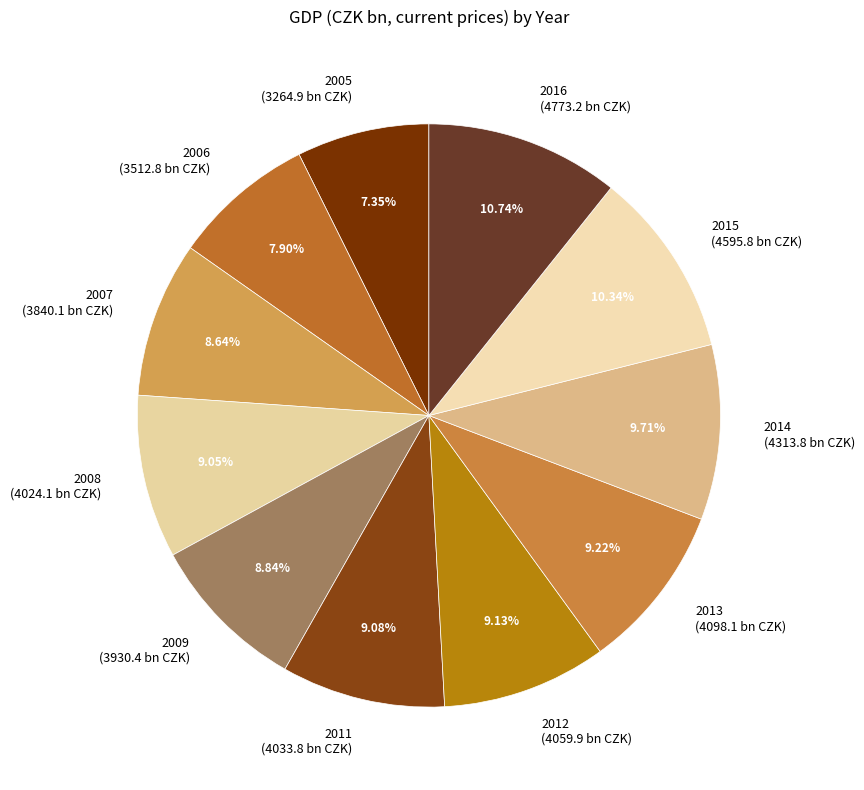

The 2016 slice represents 1% of the pie. True or false?

False